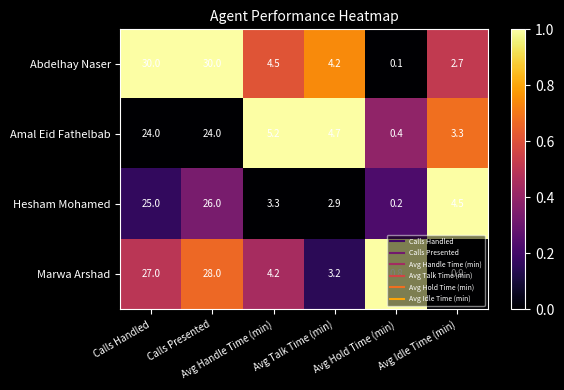

Which series has the largest range (max minus min)?

Abdelhay Naser